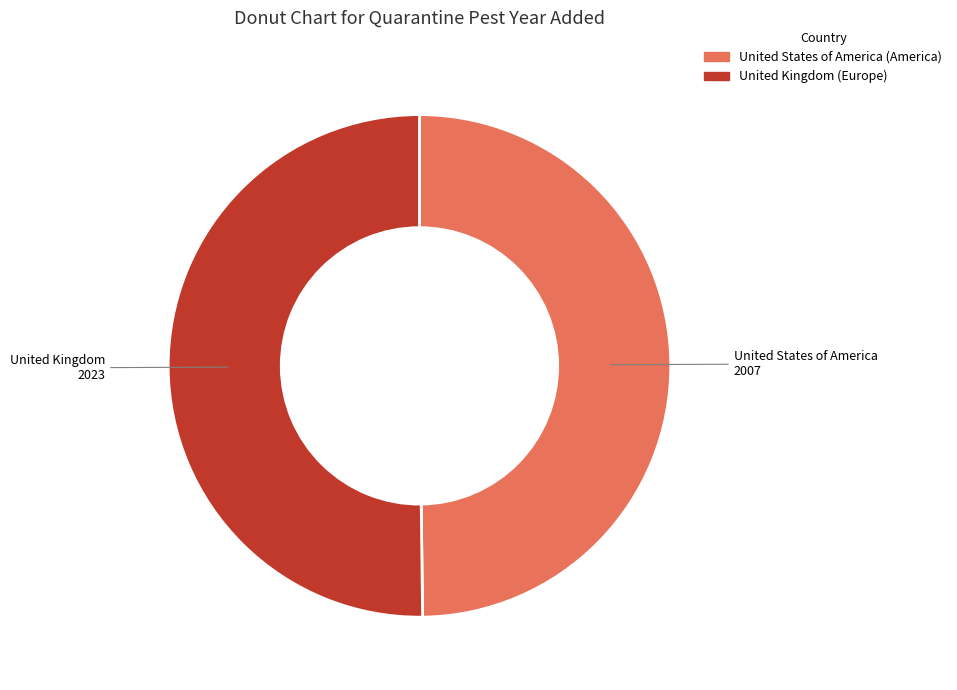

Approximately how many times larger is the value at United Kingdom compared to United States of America?

1.0